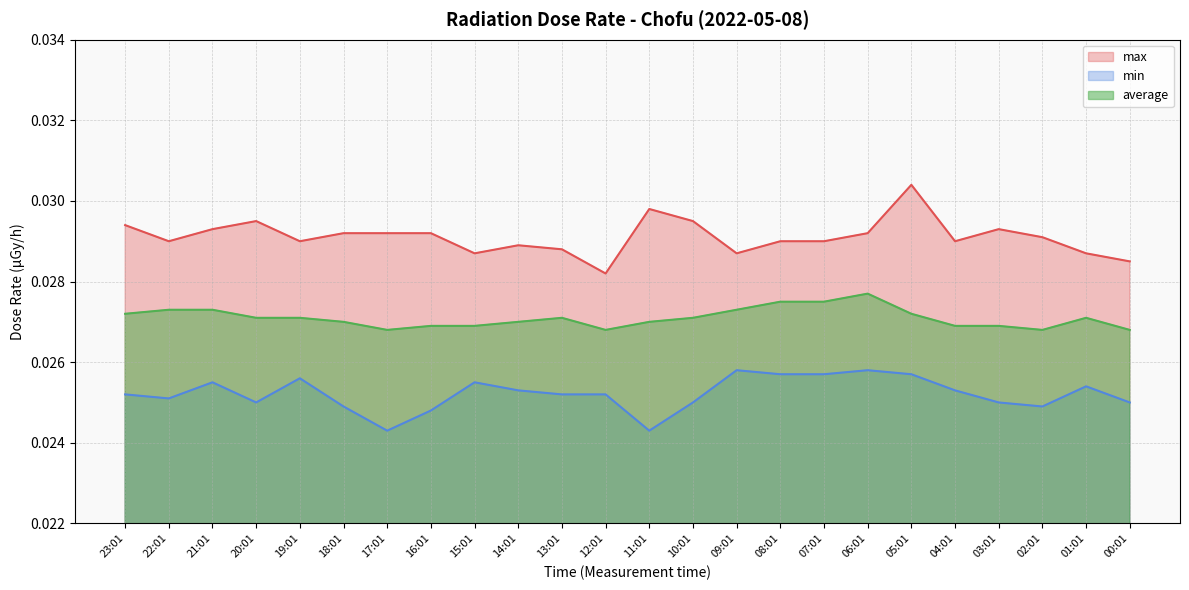

True or false: max has a value of 0.0 at 22:01.

False